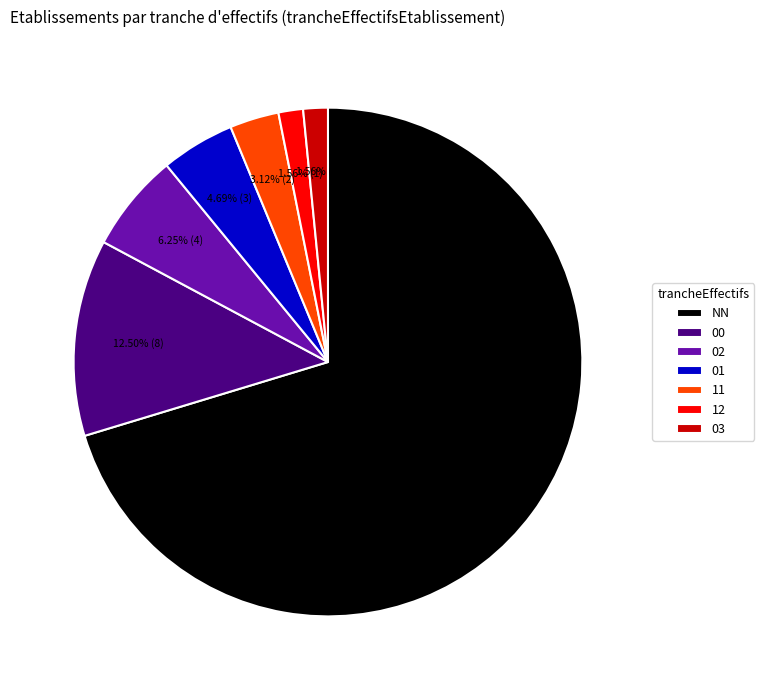

Is there a majority slice in this chart?

Yes